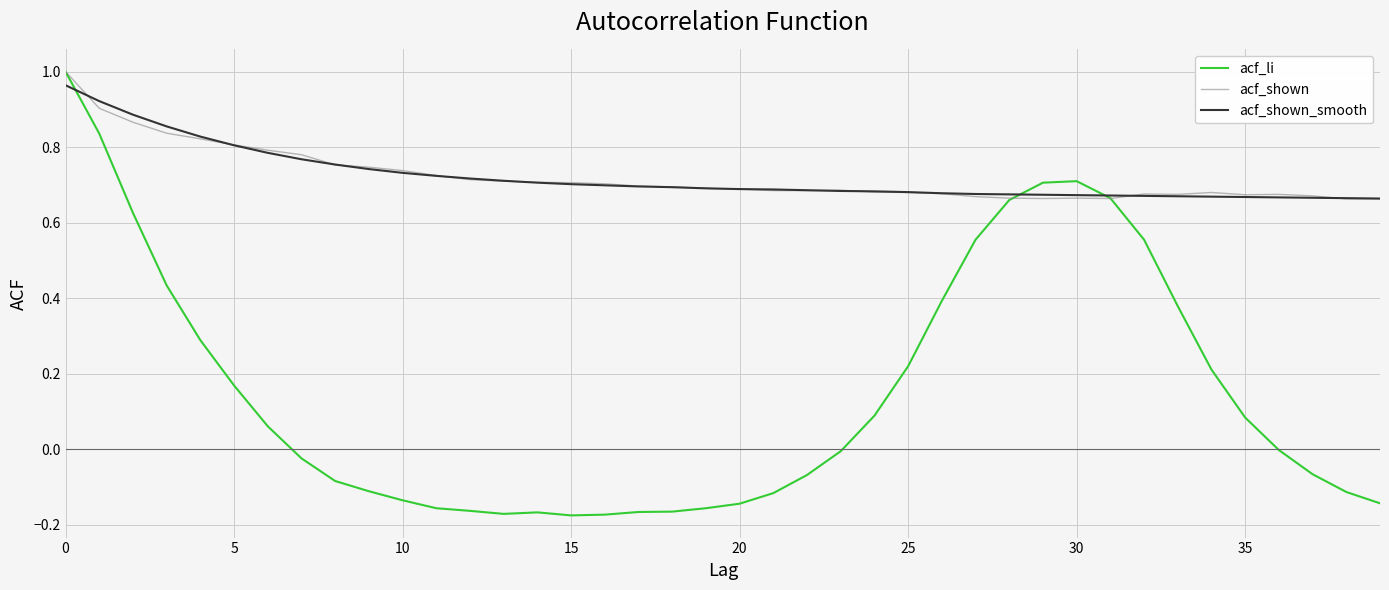

In acf_li, how many points are lower than both neighbors (excluding endpoints)?

2